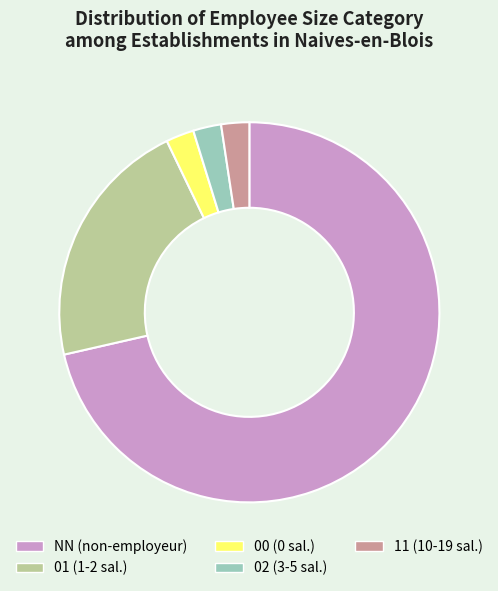

Is 00 (0 sal.) the majority of the pie?

No